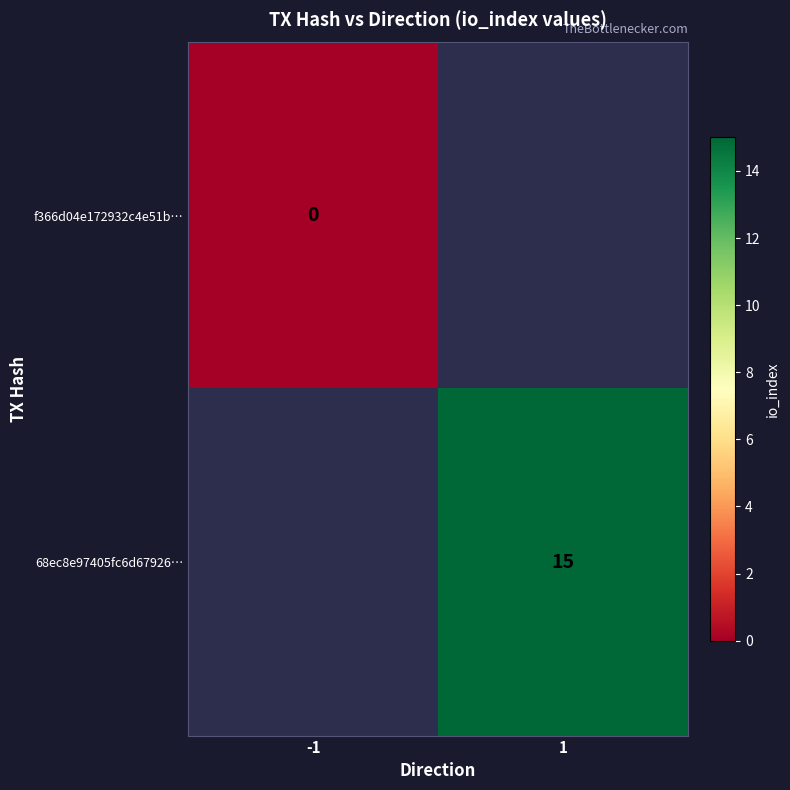

Is it true that 68ec8e97405fc6d67926… equals 15 at 1?

True